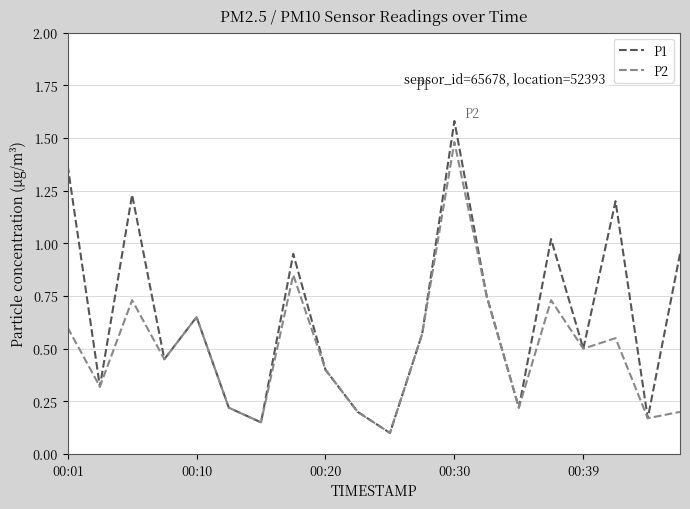

List the series in order of their overall mean, highest first.

P1, P2